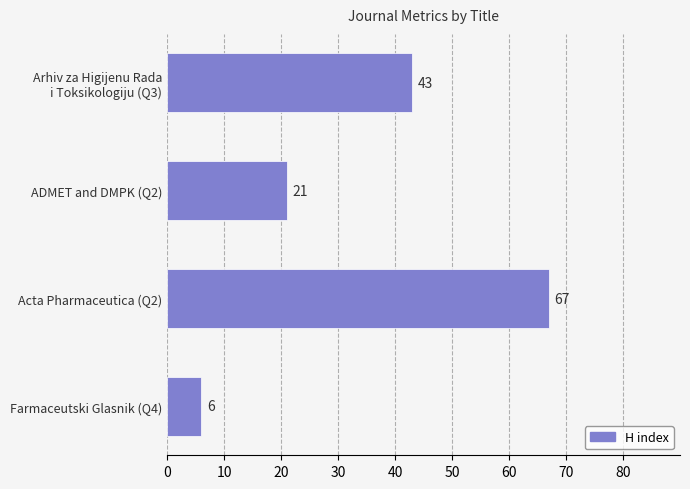

What is the difference between the maximum and minimum values?

61